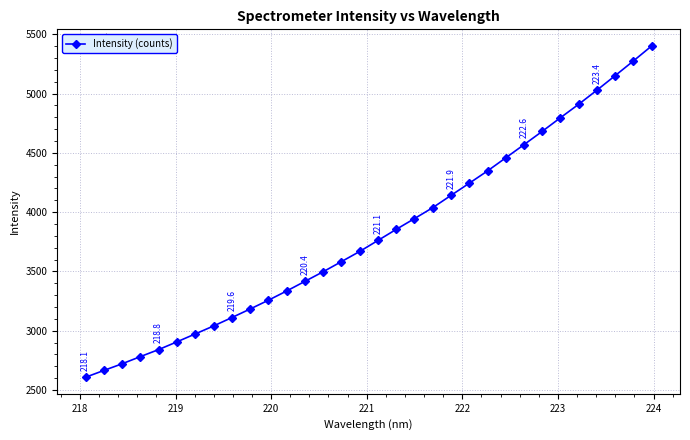

What is the value of the 3rd point from the left?

2720.9